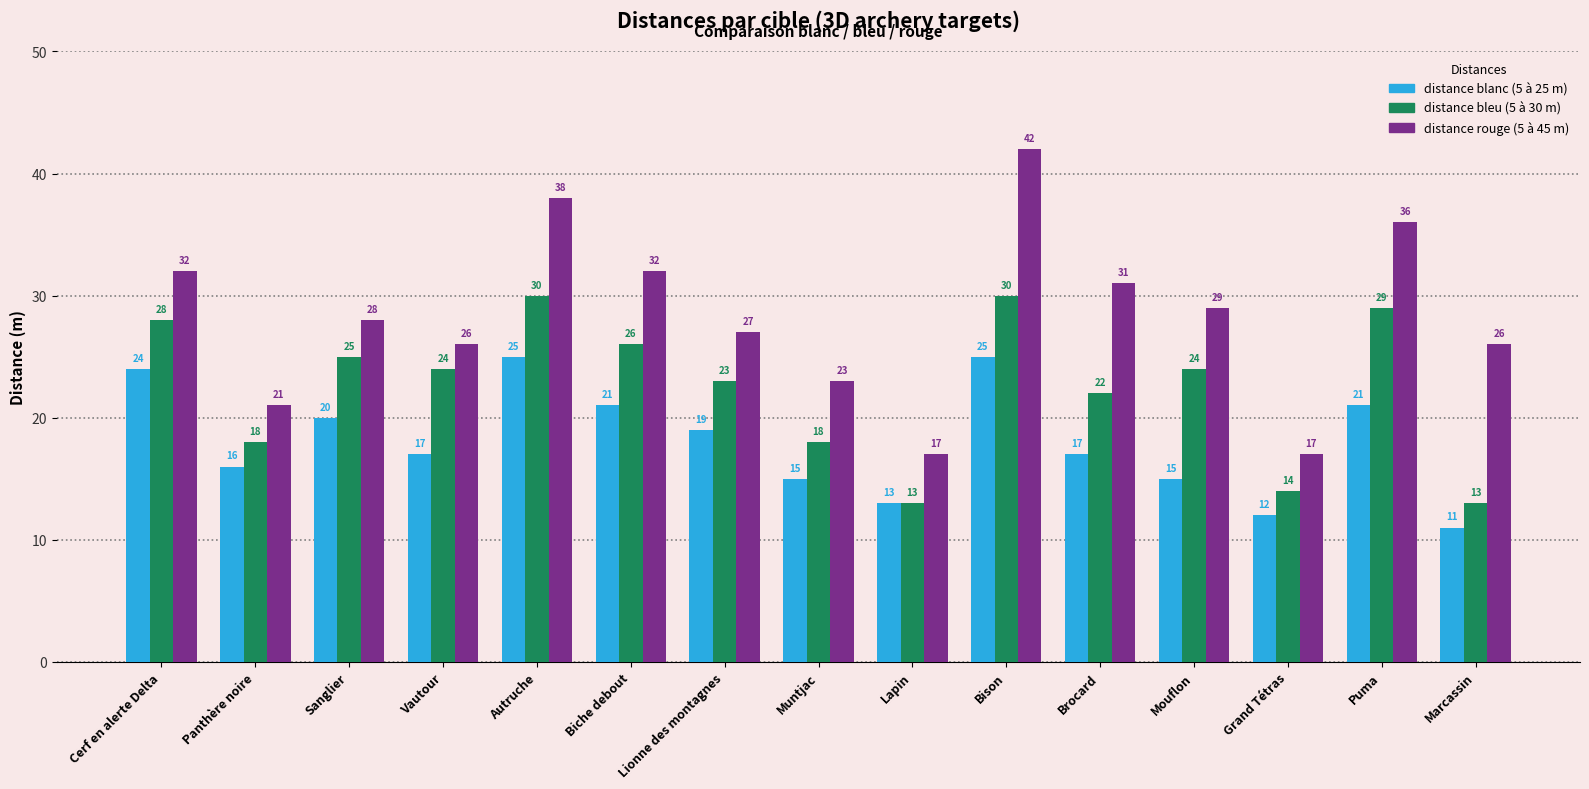

What is the maximum value shown in the chart?

42